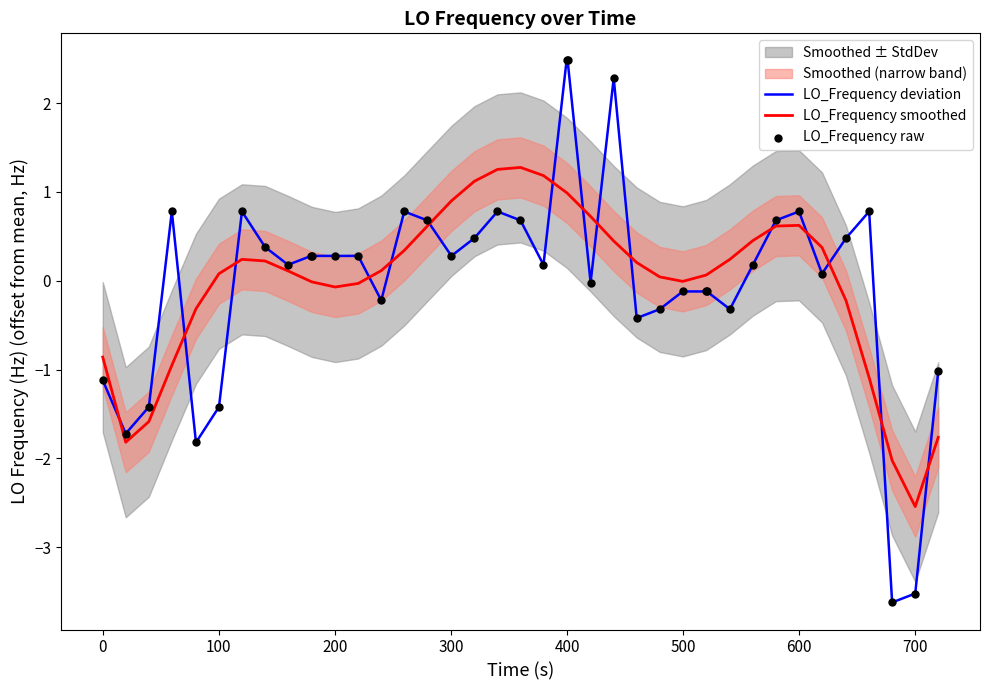

Which series has the largest total across all categories?

LO_Frequency deviation